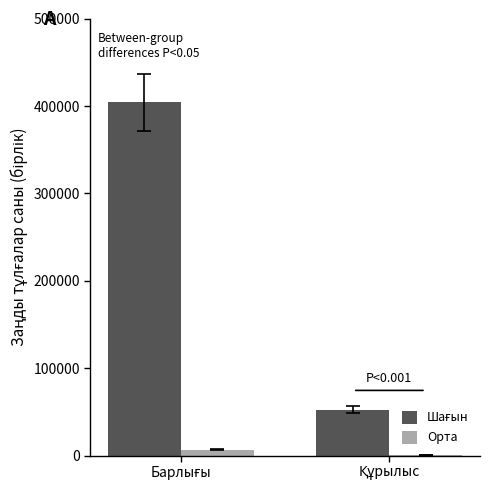

What is the sum of all Орта values?

6808